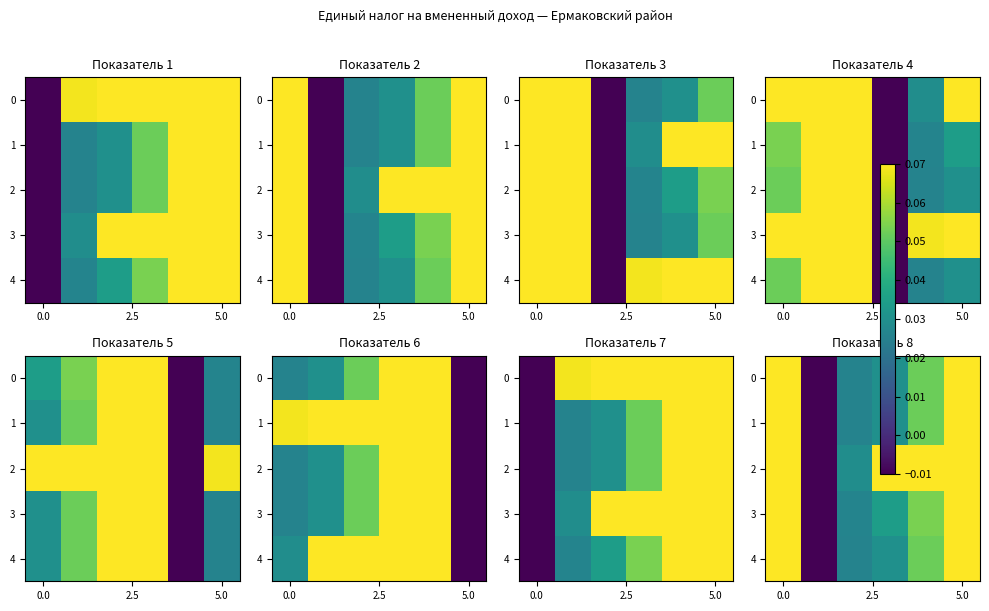

How many data points in 3 are less than 0?

1